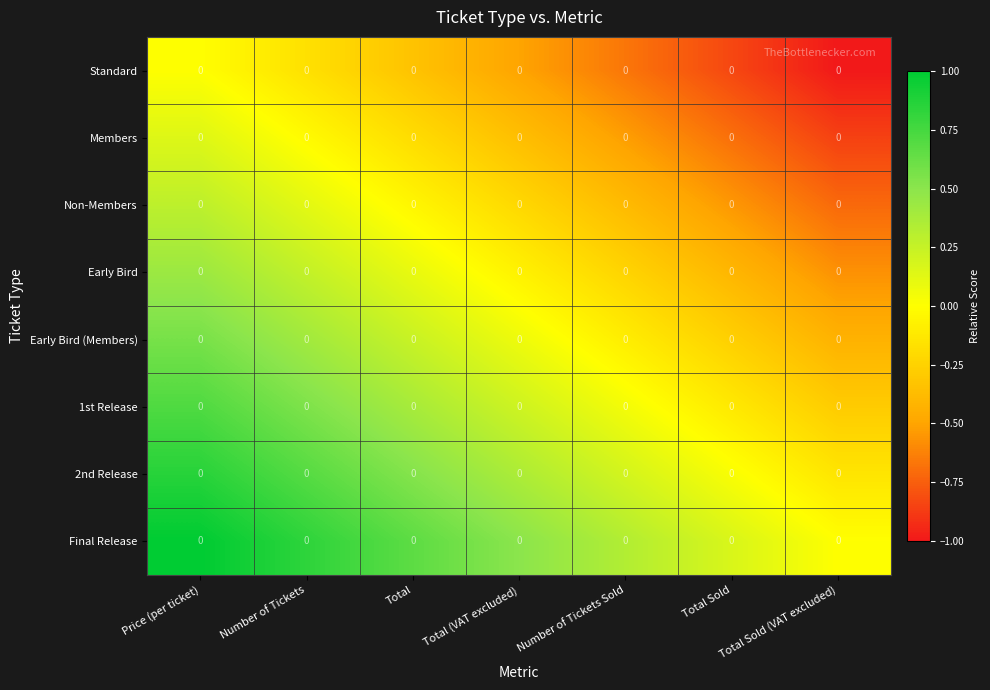

At how many categories does at least one series exceed 0?

6